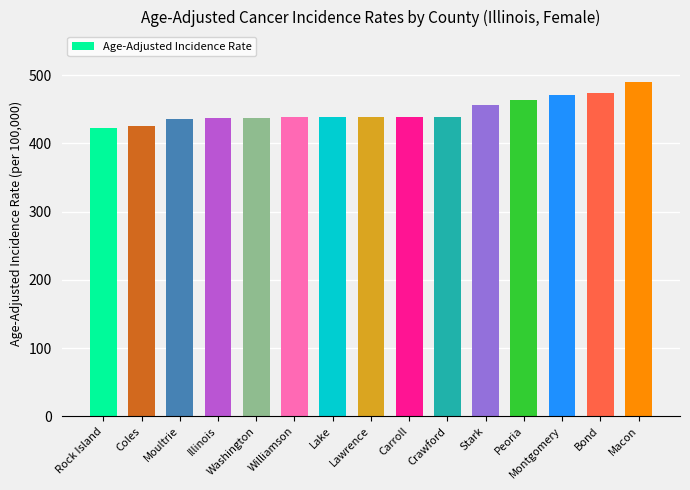

The value at Macon is 252.7. True or false?

False